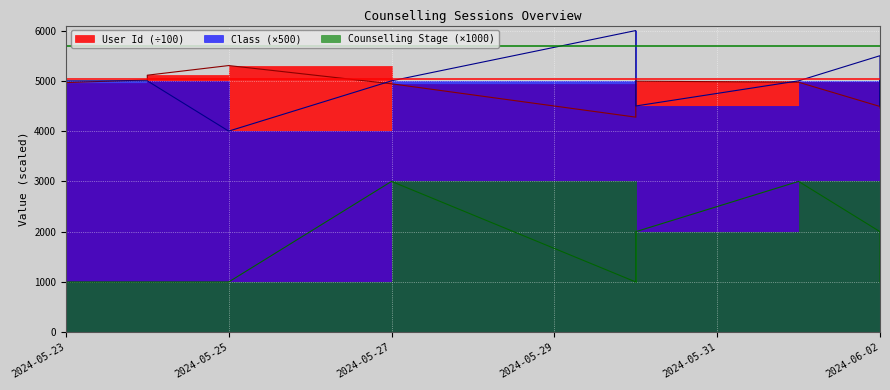

Between 2024-05-30 and 2024-06-02, which series saw the biggest shift?

Counselling Stage